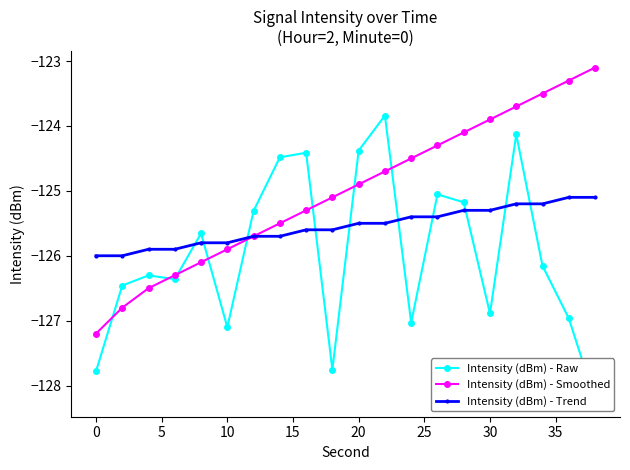

Count the number of data series in this chart.

3